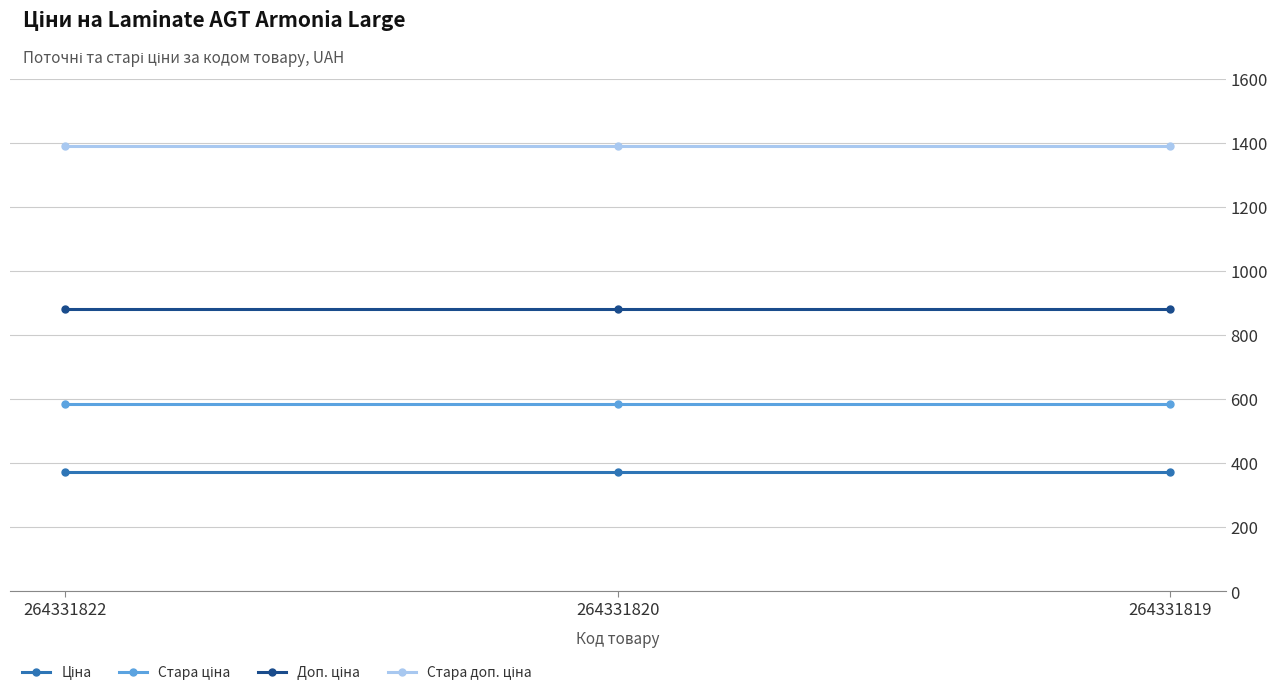

What is the spread (max minus min) of values at 264331820?

1018.1